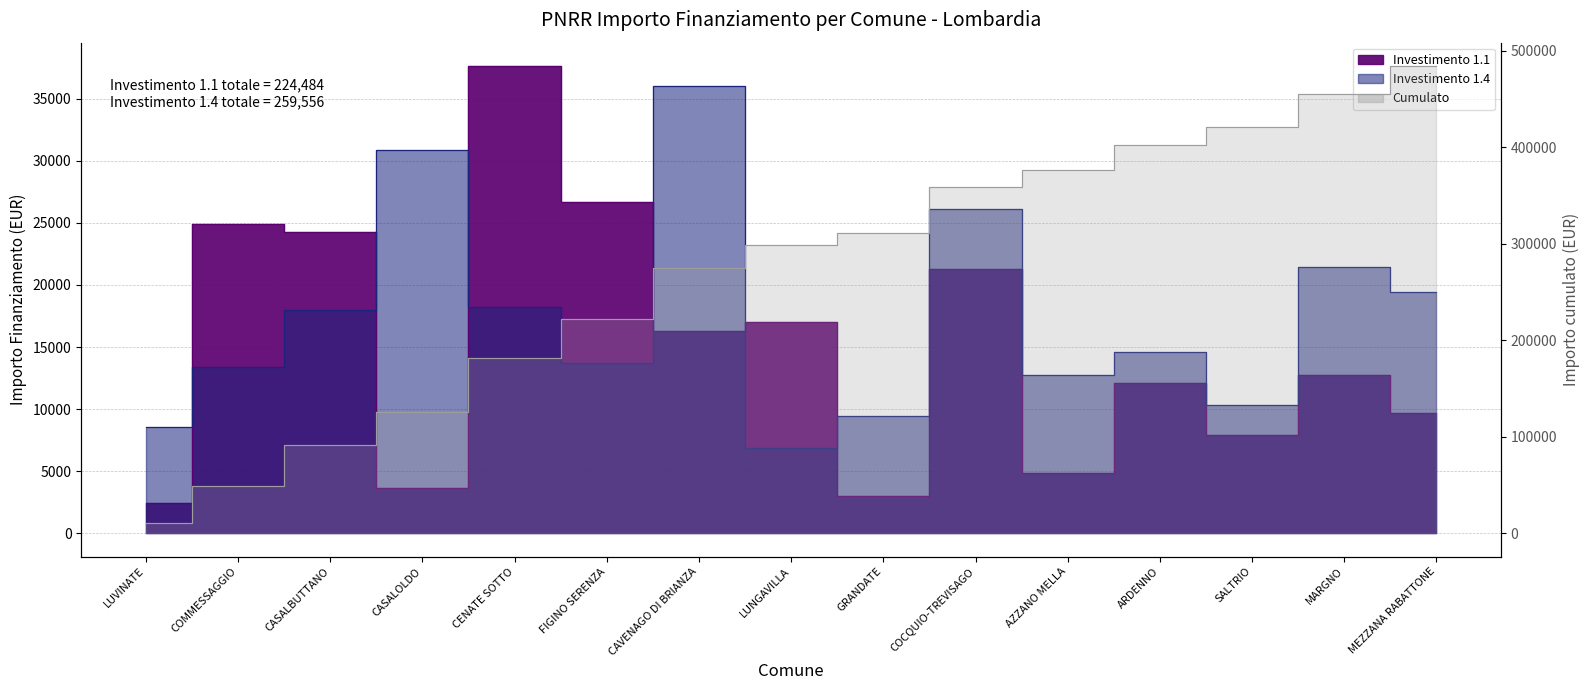

How many intersections are there between 1.1 and 1.4?

6